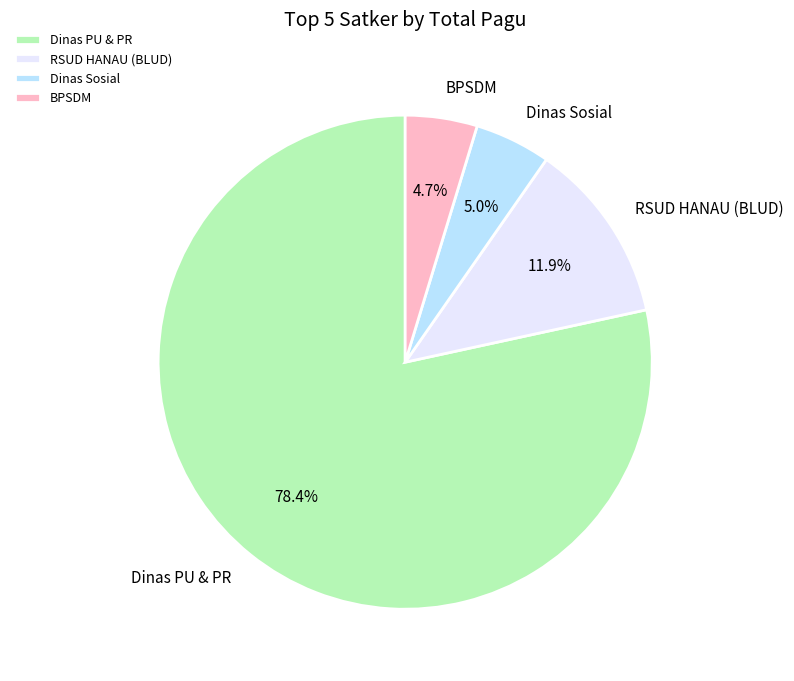

Do Dinas Sosial and Dinas PU & PR together represent more than half of the pie?

Yes